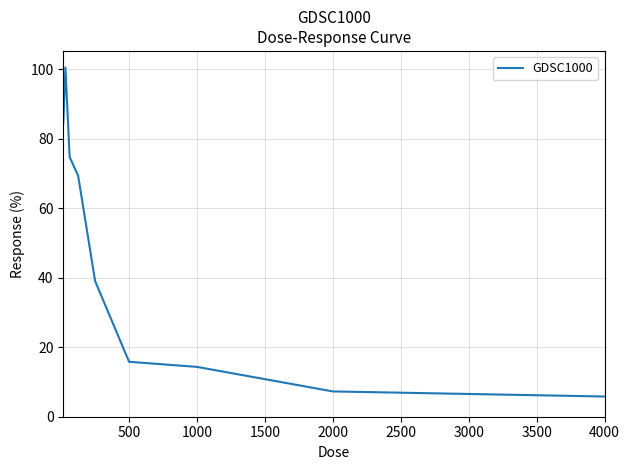

What is the minimum value shown in the chart?

5.8